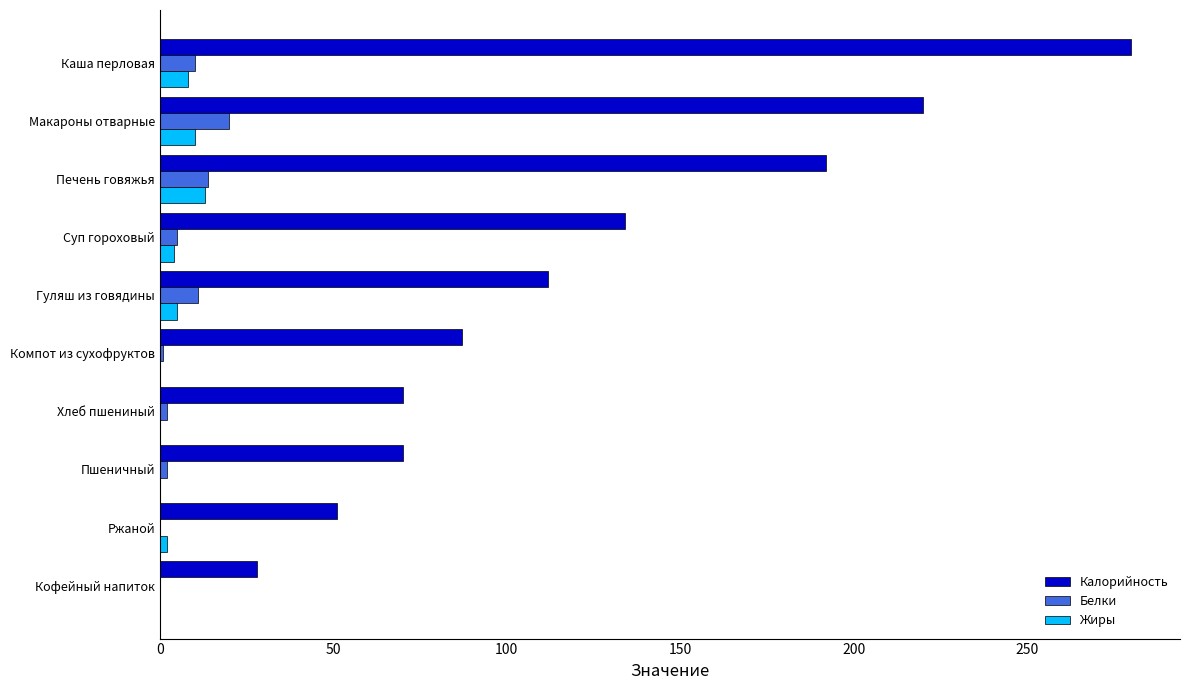

What is the sum of all Калорийность values?

1244